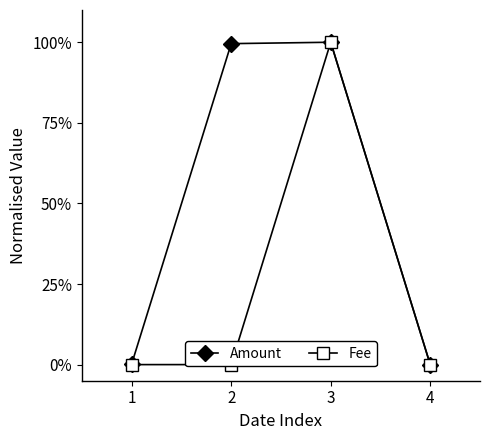

The value of Amount at 3 is 1.0. True or false?

True